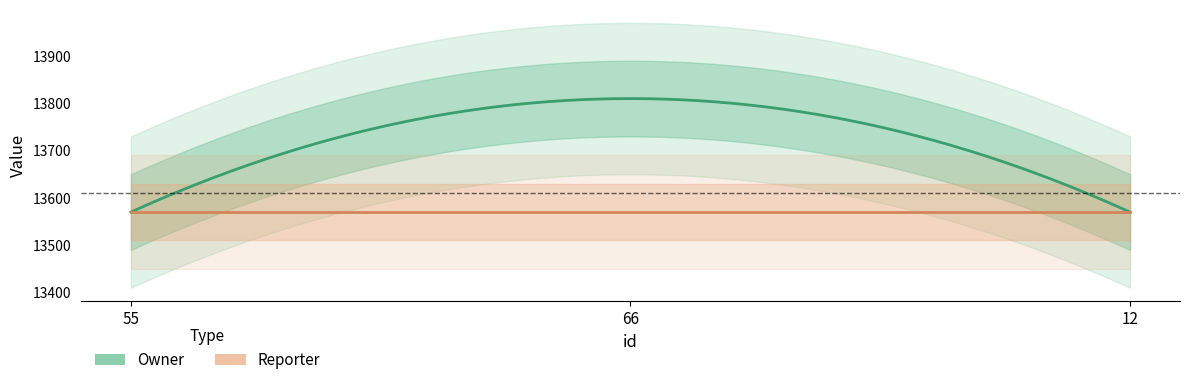

What is the label of the 3rd point from the left?

12